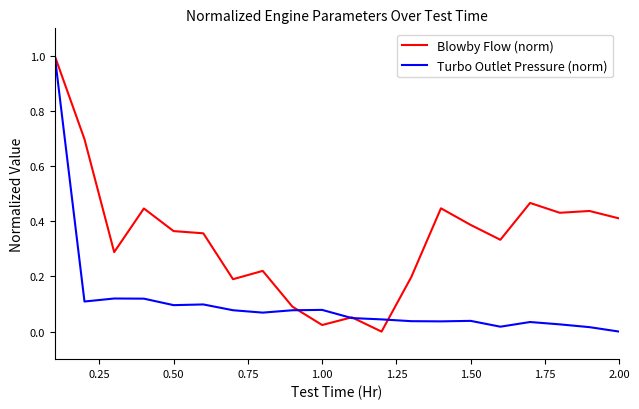

What is the highest value of the Blowby Flow (norm) series?

1.0